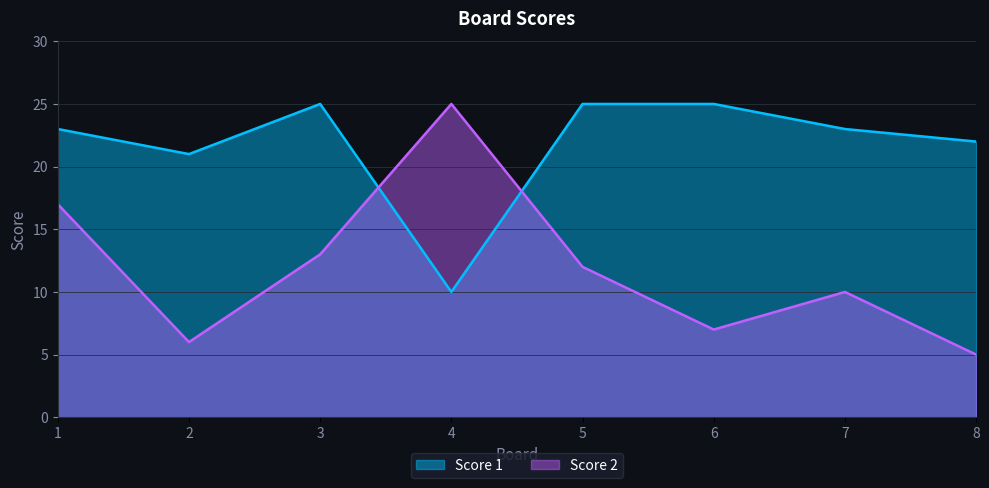

What is the minimum value shown in the chart?

5